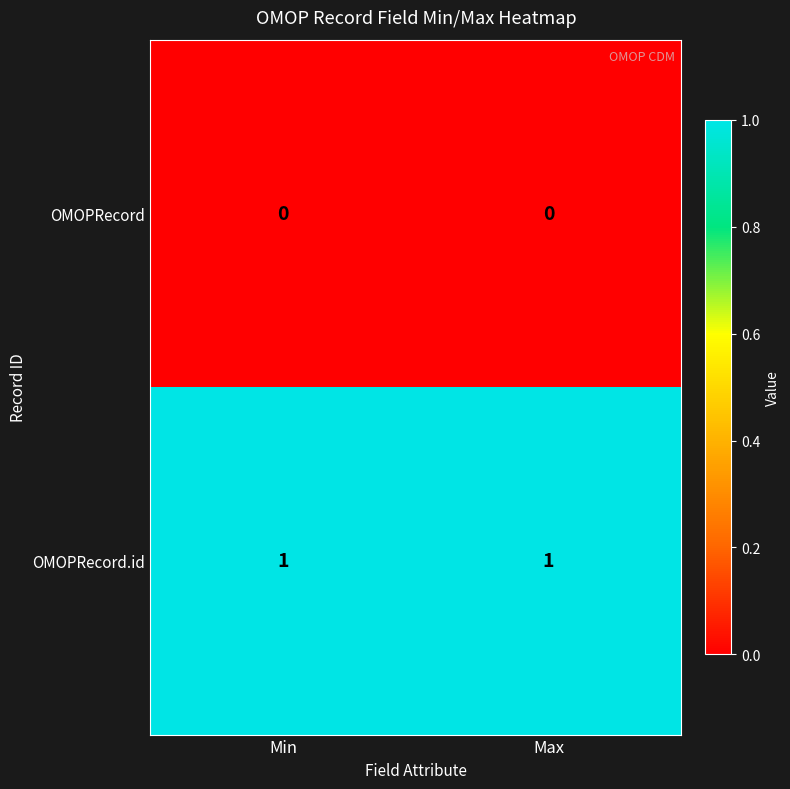

Rank the series by their maximum value, from lowest to highest.

OMOPRecord, OMOPRecord.id